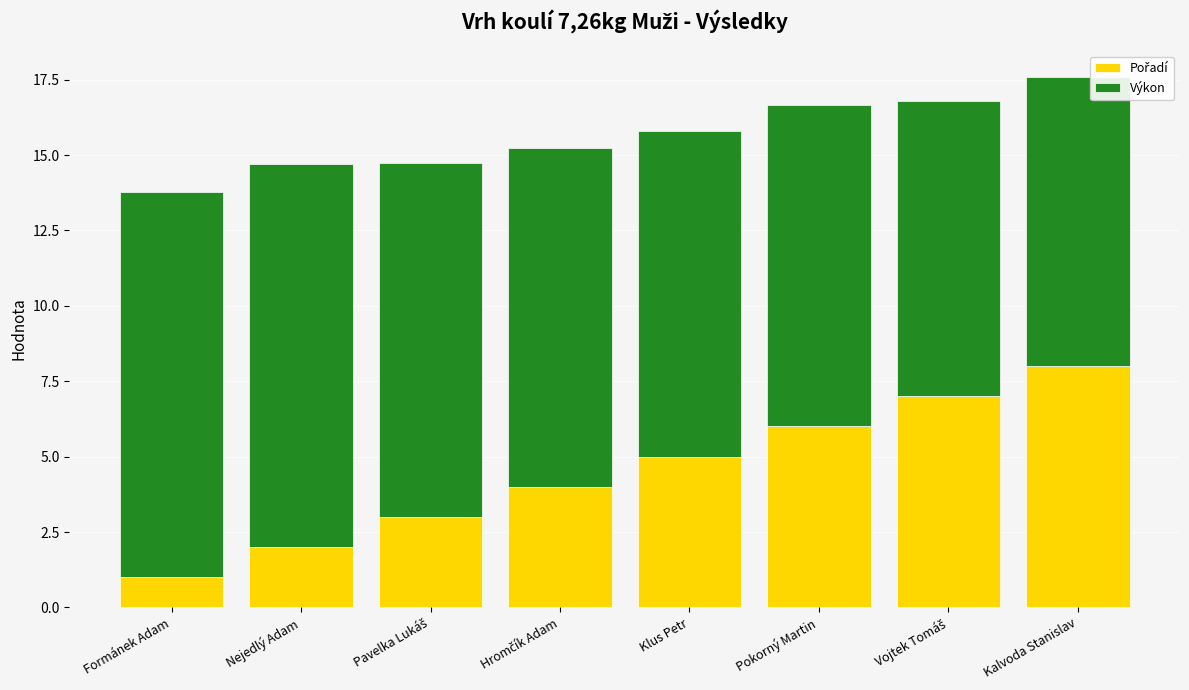

At which category is the sum across all series the highest?

Kalvoda Stanislav